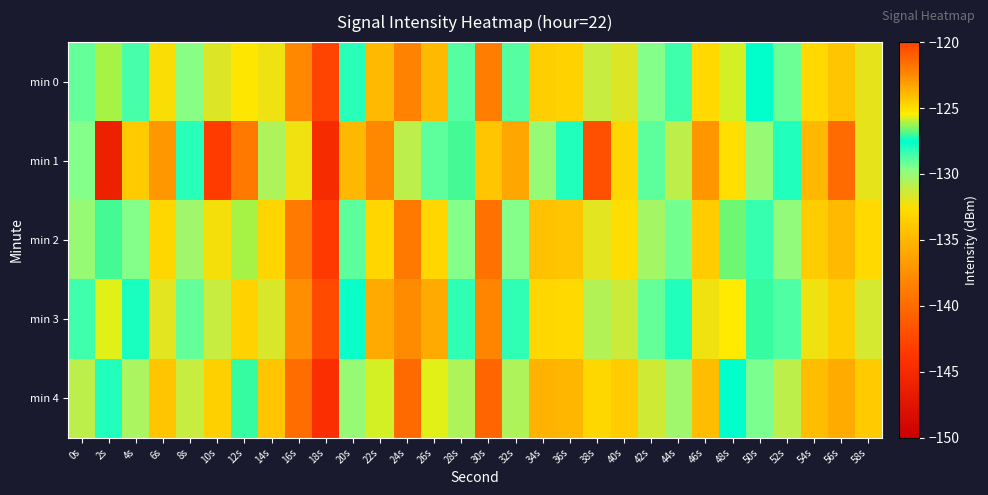

Which series has the largest range (max minus min)?

min 1